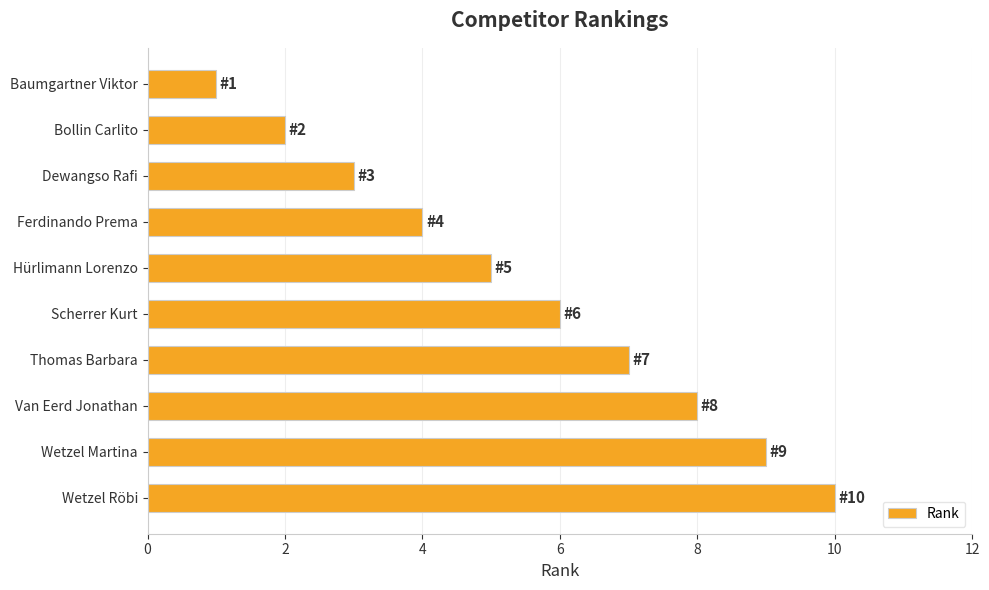

Rank the categories by value from lowest to highest.

Baumgartner Viktor, Bollin Carlito, Dewangso Rafi, Ferdinando Prema, Hürlimann Lorenzo, Scherrer Kurt, Thomas Barbara, Van Eerd Jonathan, Wetzel Martina, Wetzel Röbi